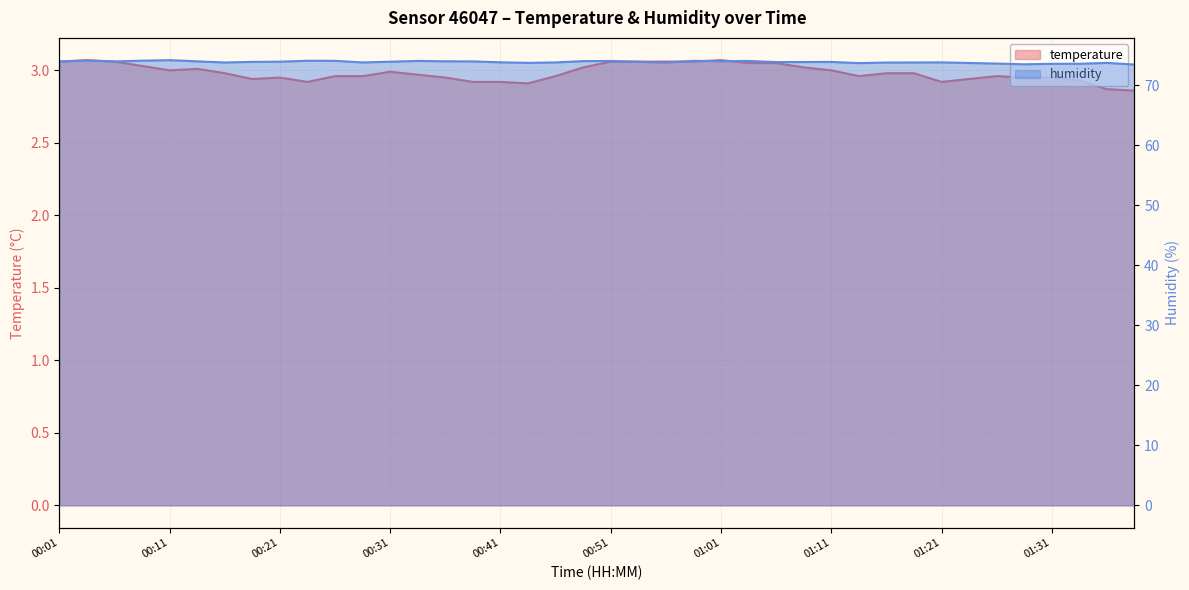

What is the difference between the maximum and minimum values in the temperature series?

0.2